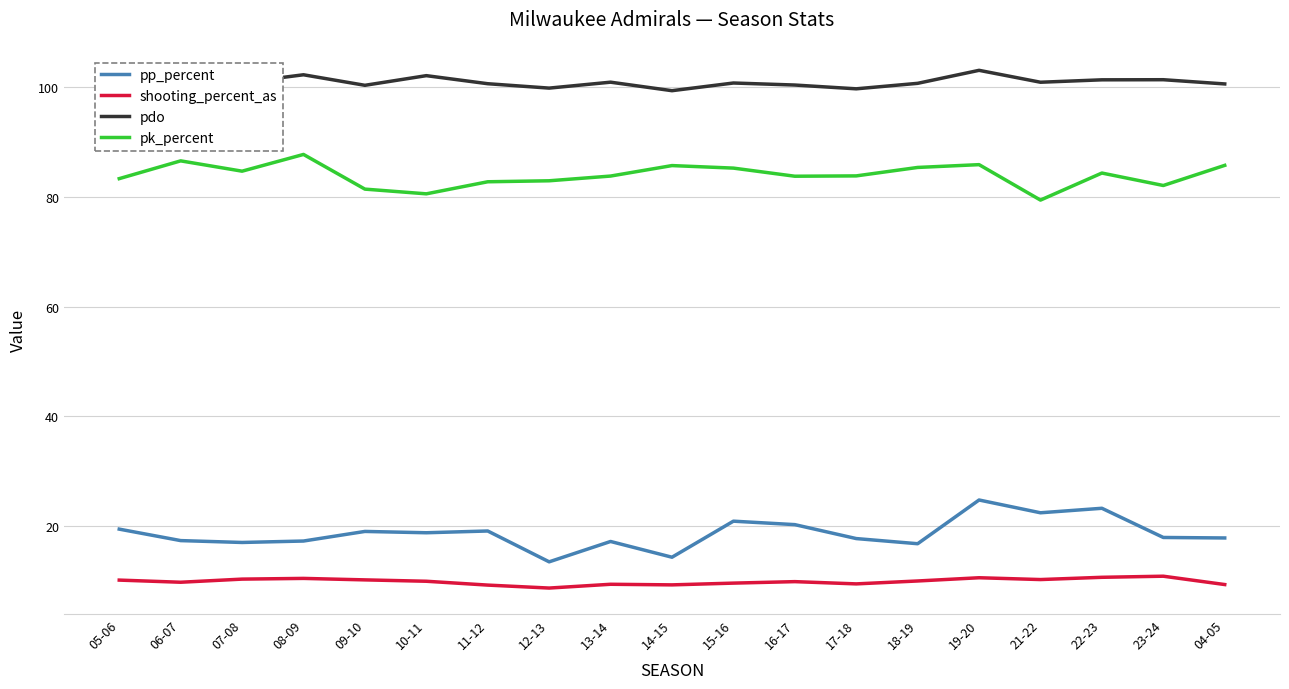

True or false: pk_percent and pp_percent cross at least once.

False